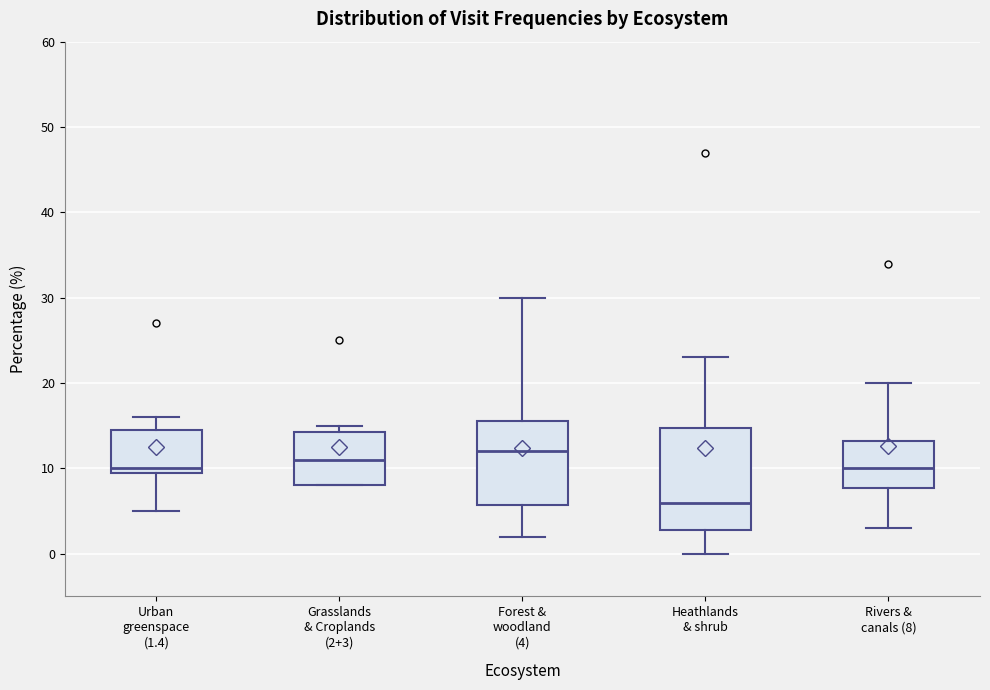

Which box has the highest median line?

Forest & woodland (4)